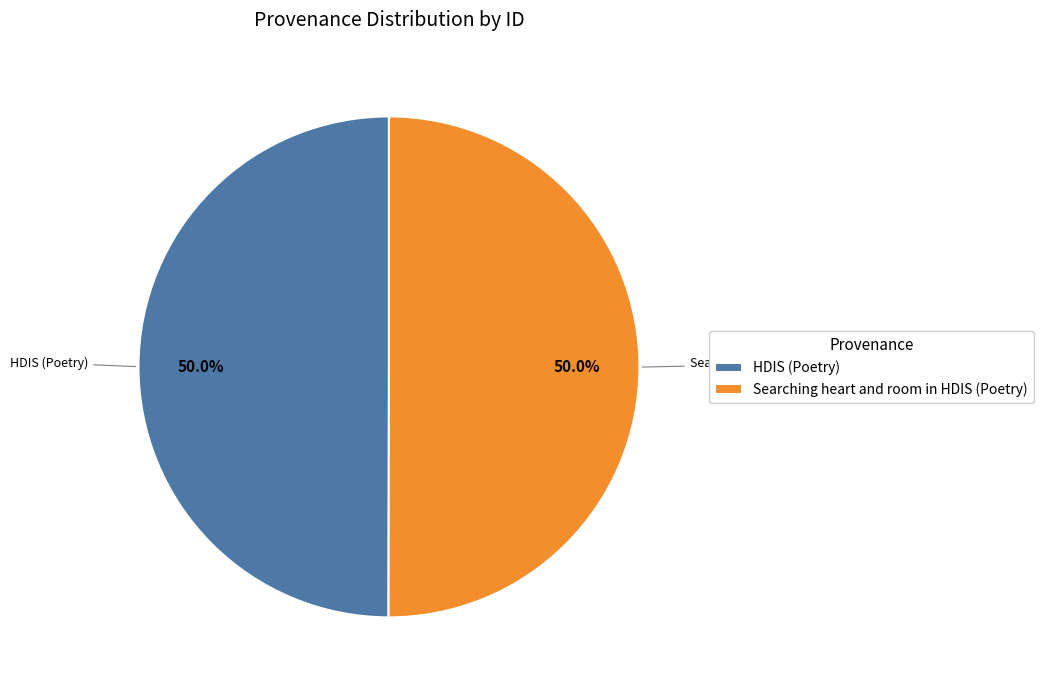

What is the ratio of the value at HDIS (Poetry) to the value at Searching heart and room in HDIS (Poetry)?

1.0